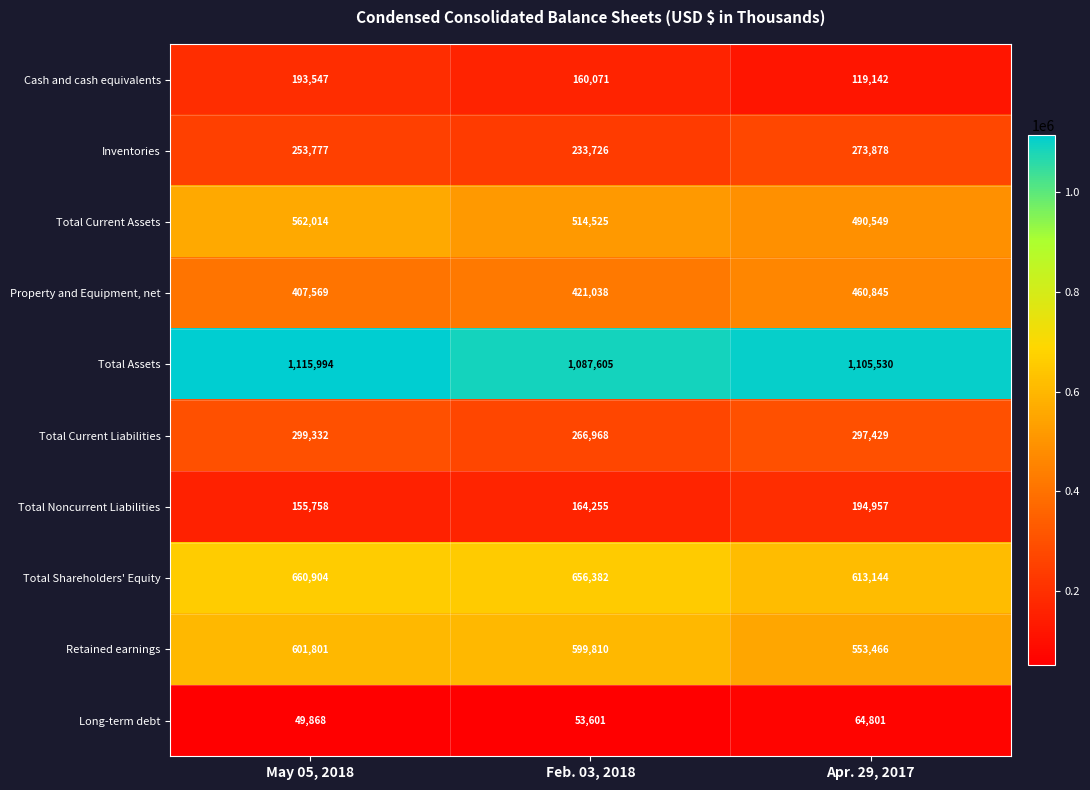

List the labels in order of Cash and cash equivalents value, smallest first.

Apr. 29, 2017, Feb. 03, 2018, May 05, 2018